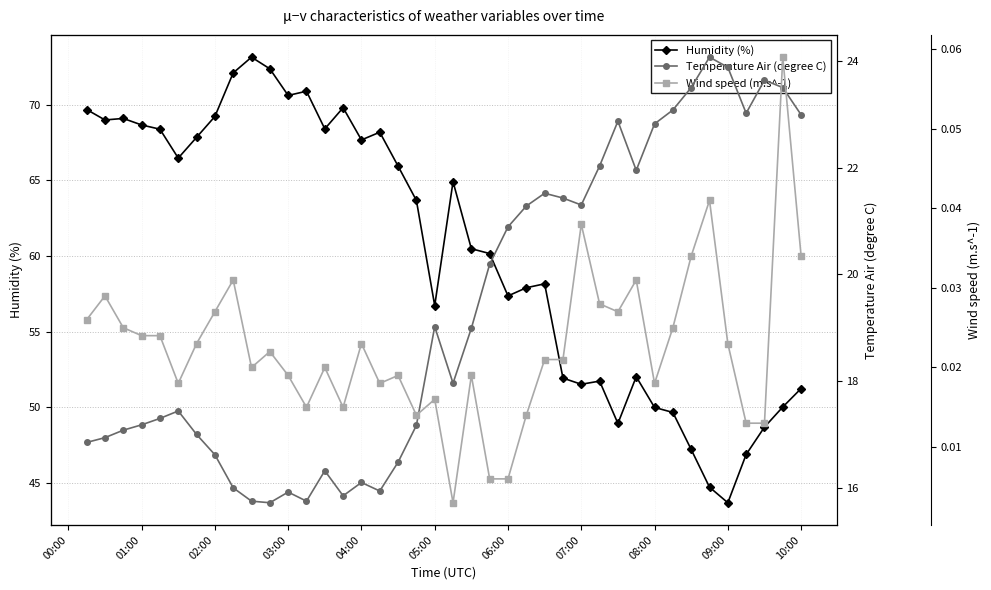

What is the sum of all Humidity (%) values?

2415.4